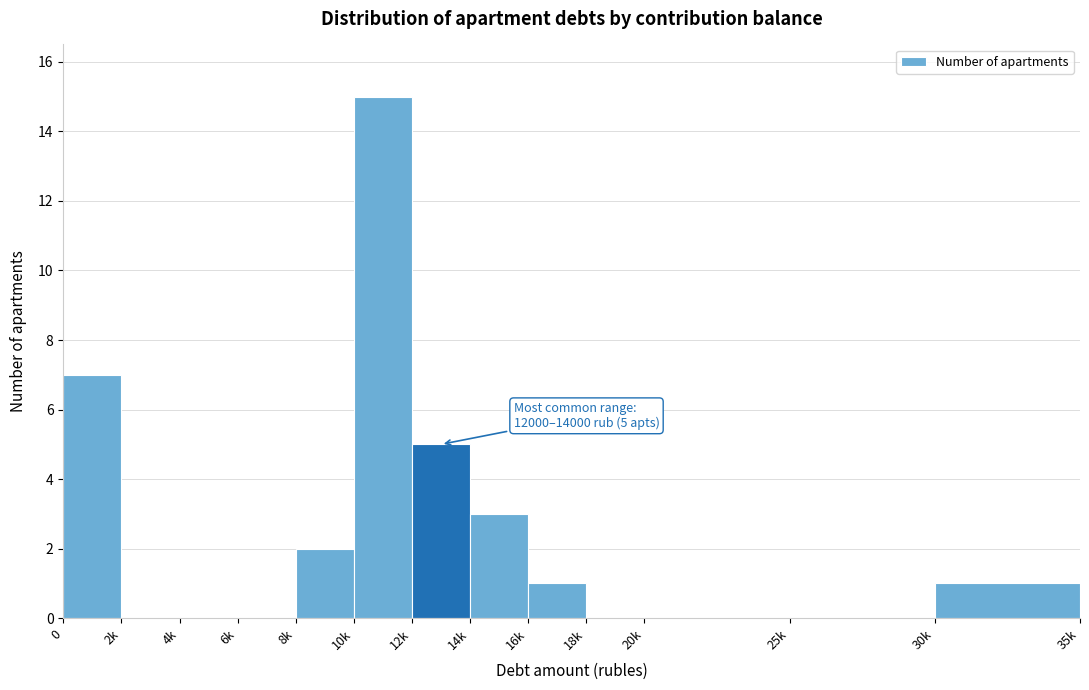

Reading left to right, what are all the values shown in this chart?

0=7	2k=0	4k=0	6k=0	8k=2	10k=15	12k=5	14k=3	16k=1	18k=0	20k=0	25k=0	30k=1